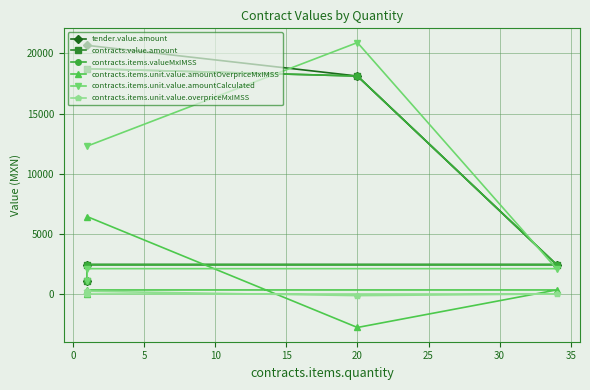

True or false: contracts.items.unit.value.amountCalculated has a value of 2815.9 at 10.

False